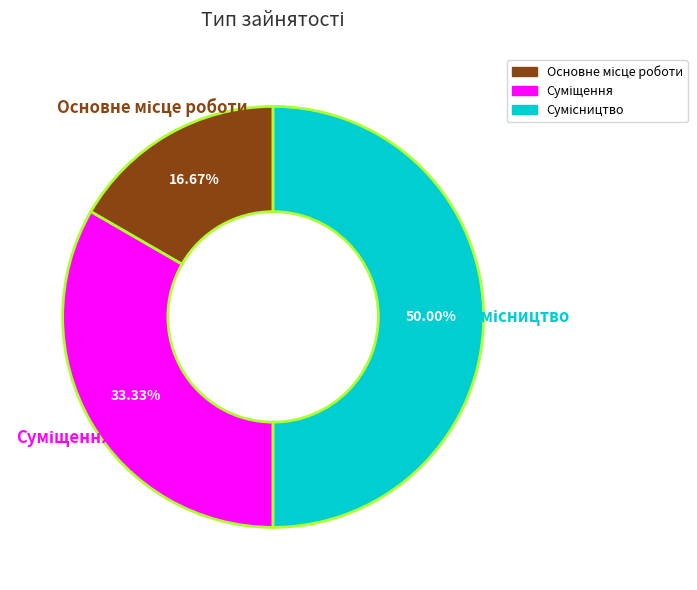

What is the change in value from Основне місце роботи to Сумісництво?

+2